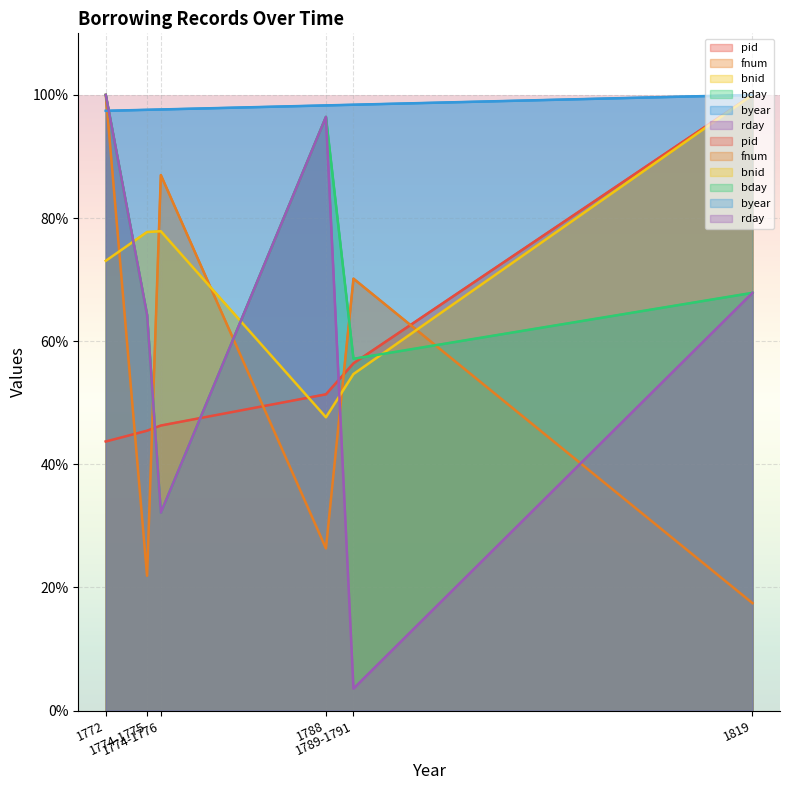

What is the total value across all series at 1774-1776?

373.1